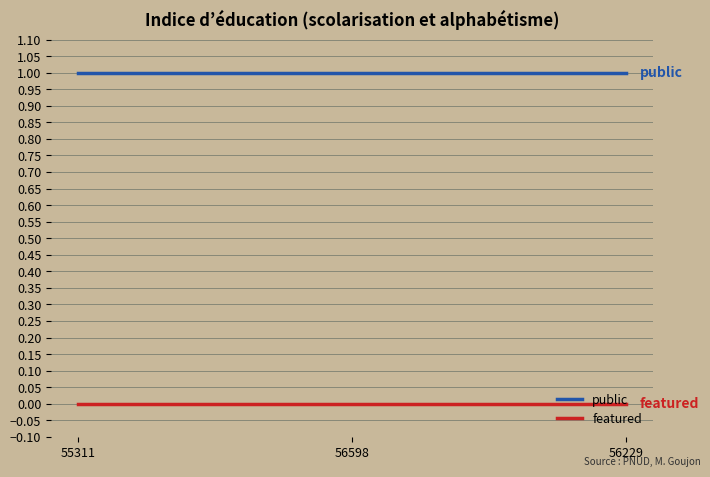

Which series has the largest total across all categories?

public